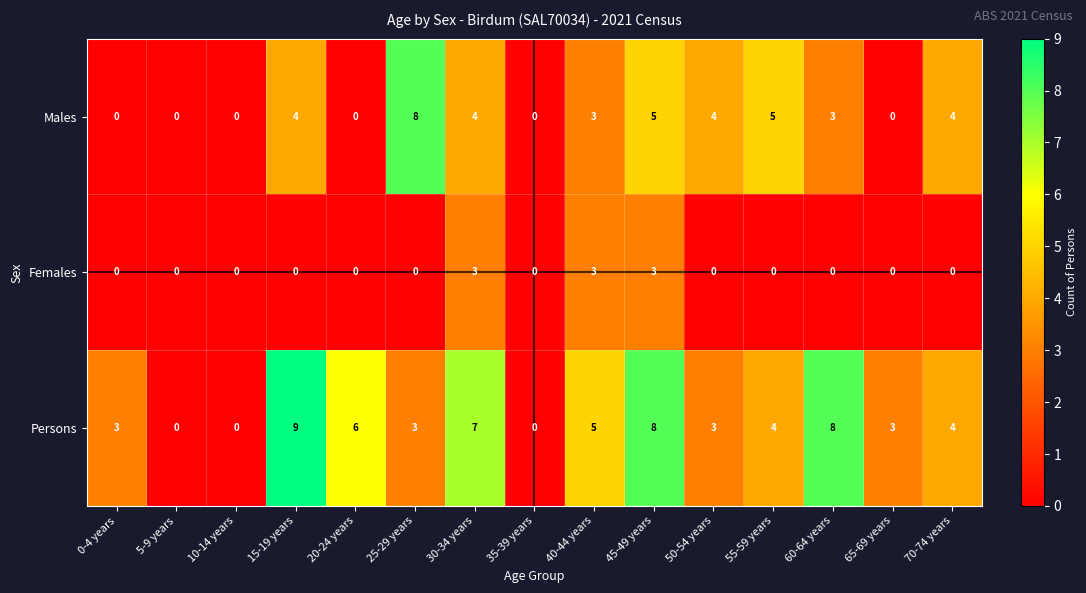

What is the spread (max minus min) of values at 15-19 years?

9